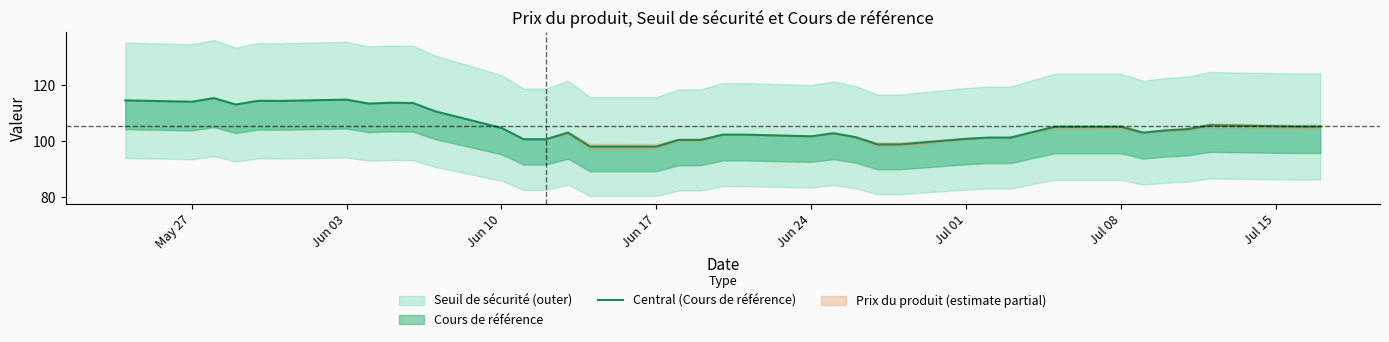

Does the chart display data point markers on the line(s)?

No